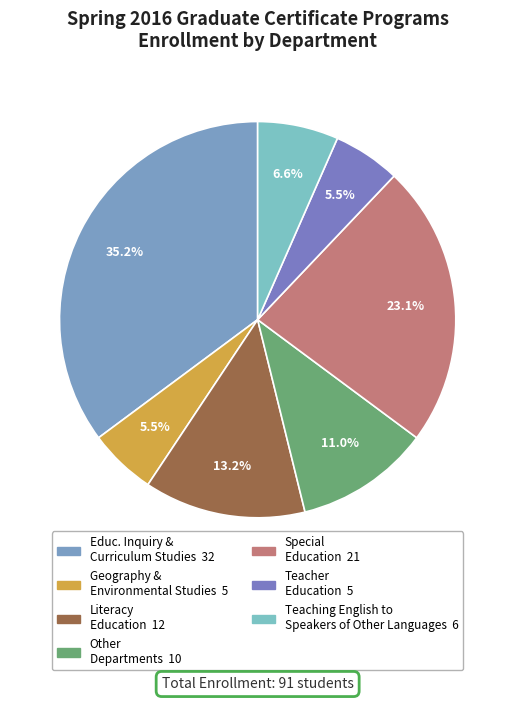

How many slices are in this pie chart?

7